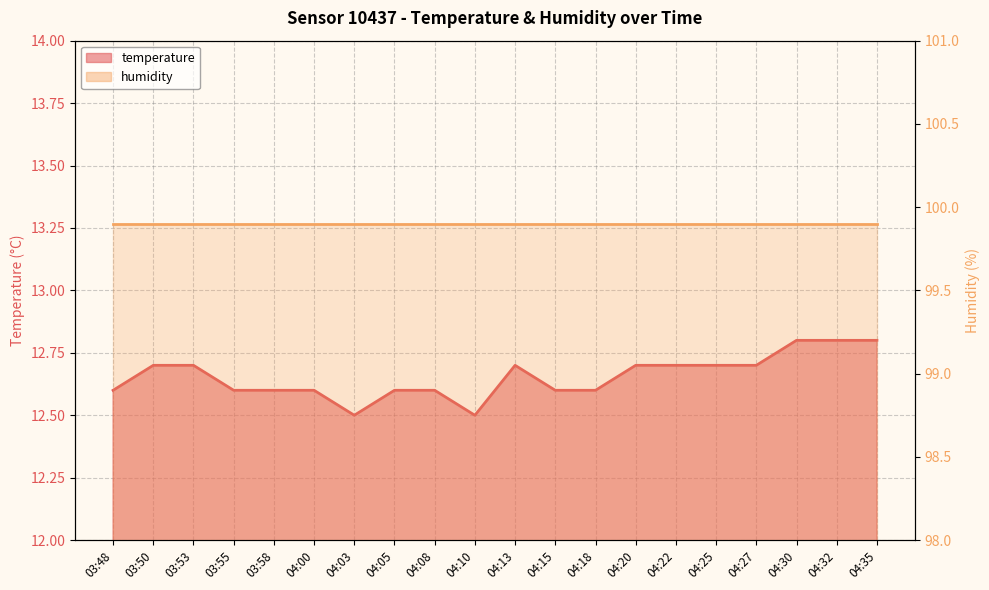

True or false: the data shows 12.6 at 04:05.

True